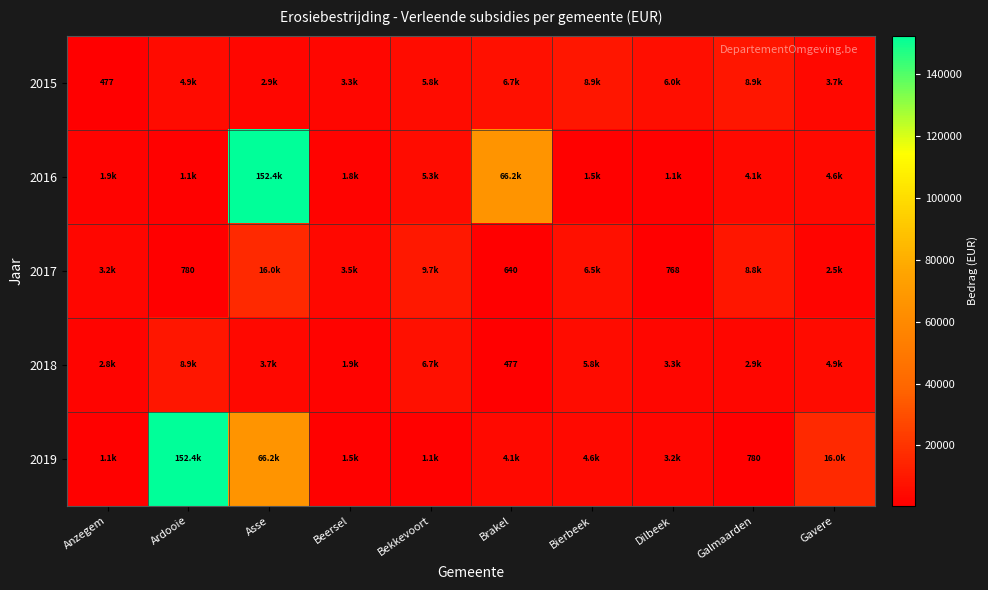

The 2015 series shows 9242.0 at Dilbeek. True or false?

False